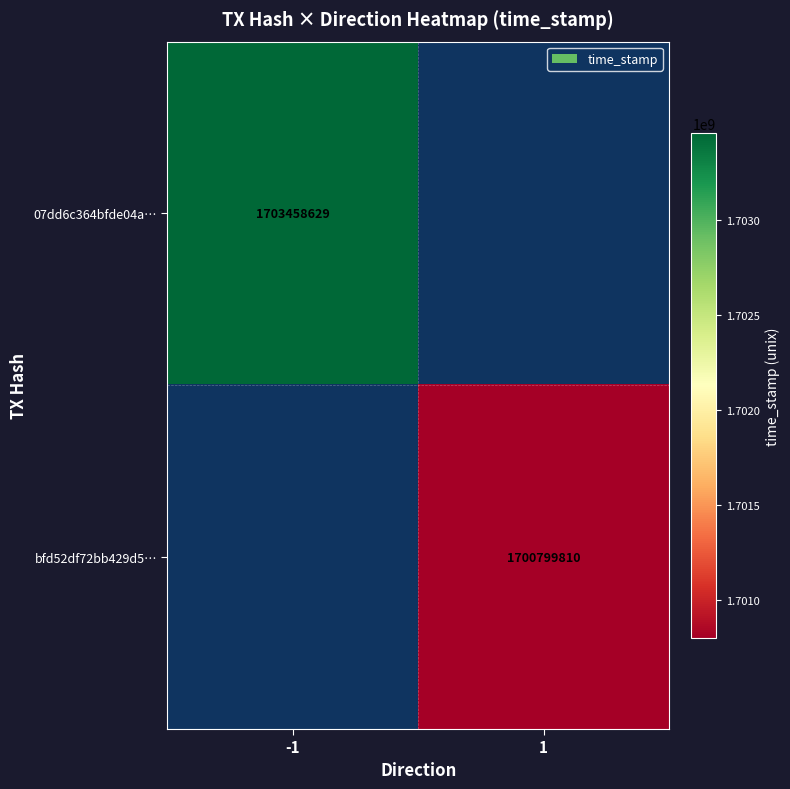

True or false: 07dd6c364bfde04a… has a value of 1703458629 at -1.

True